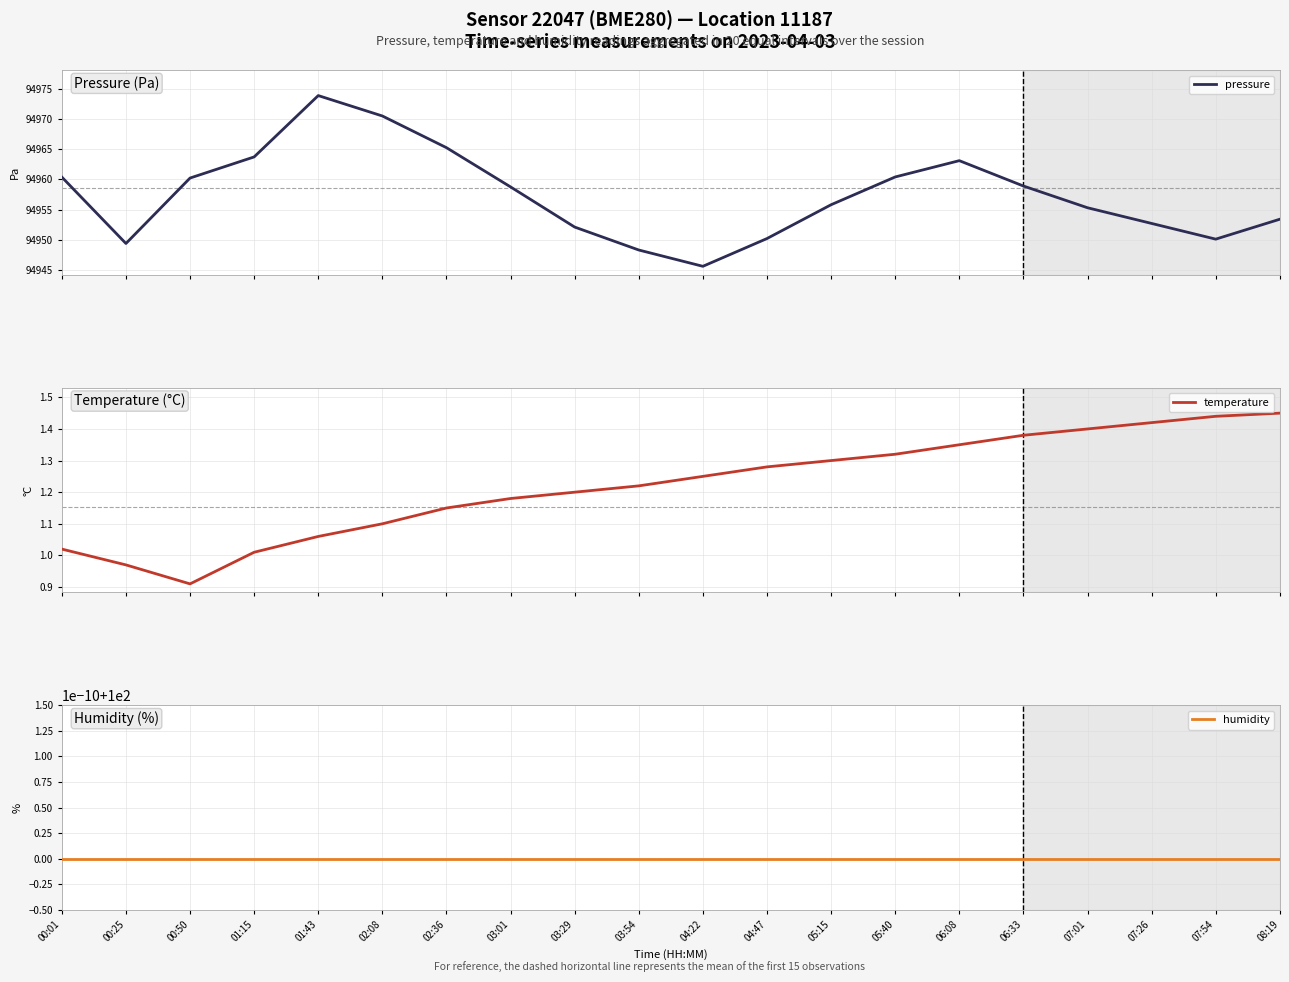

What is the label of the 15th point from the left?

06:08